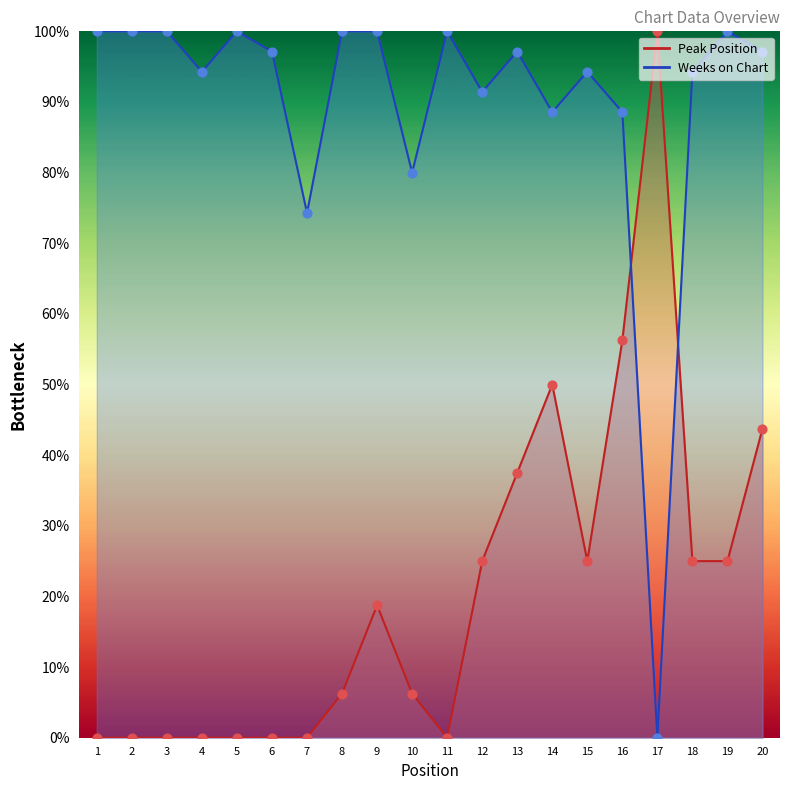

What is the total value across all series at 1?

100.0